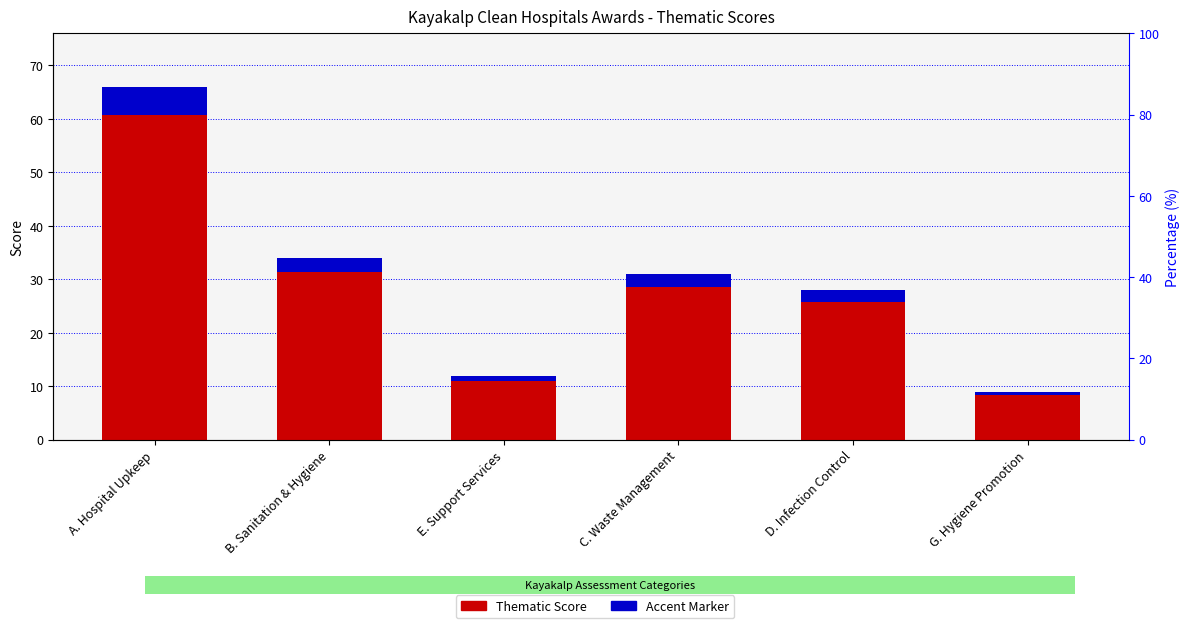

What is the maximum value shown in the chart?

66.0